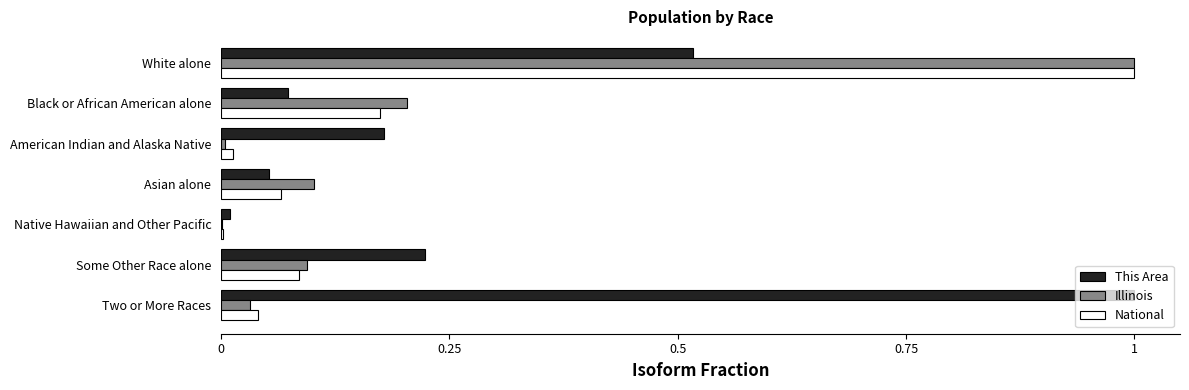

Between American Indian and Alaska Native and Two or More Races, which series saw the biggest shift?

This Area